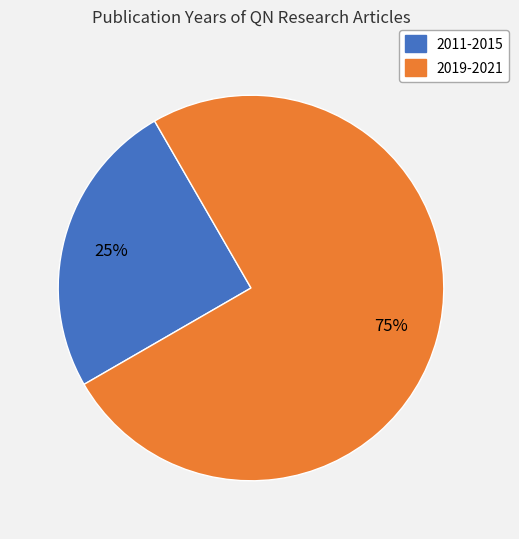

To the nearest percent, what is the average slice percentage?

50%